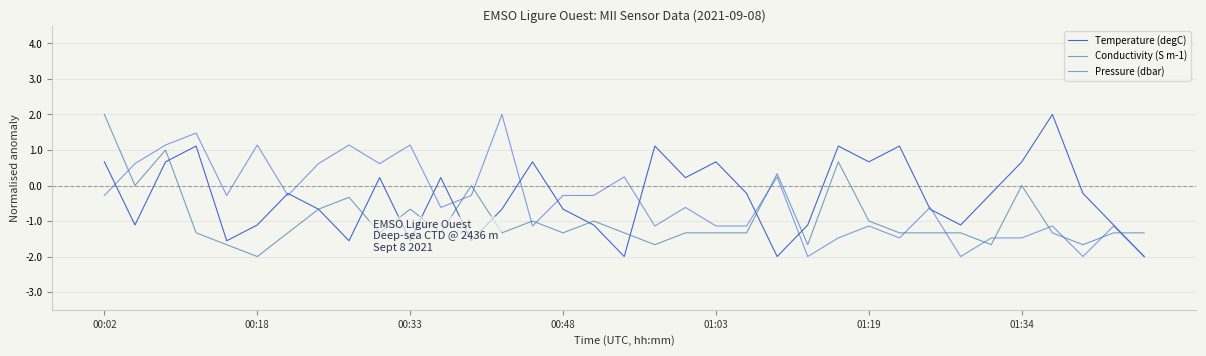

How many lines are shown in the chart?

3